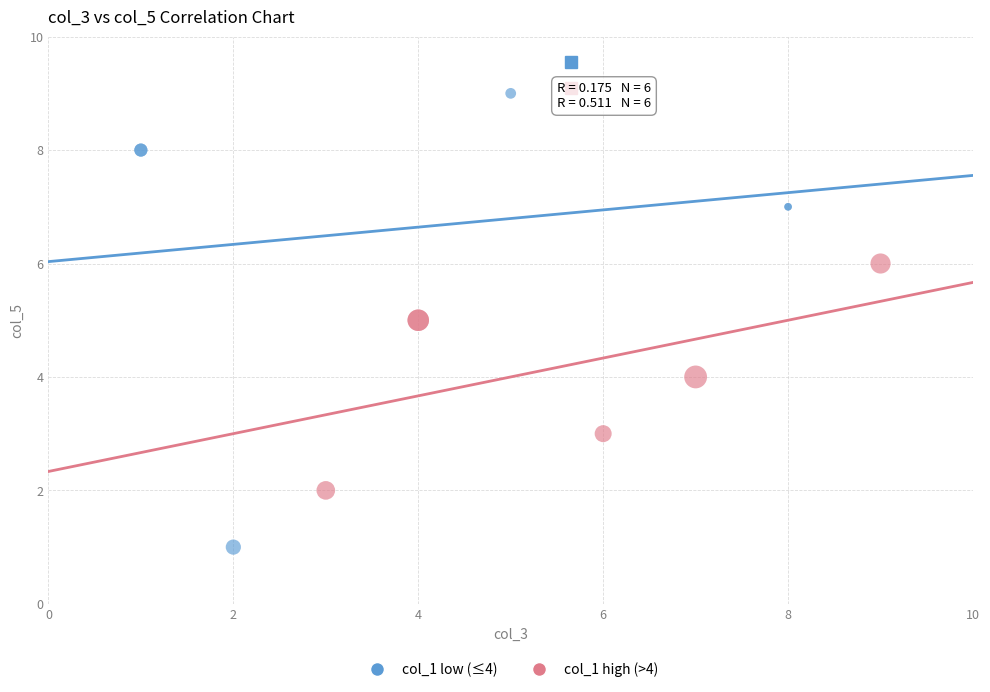

Which series reaches the minimum Y coordinate?

col_1 low (≤4)